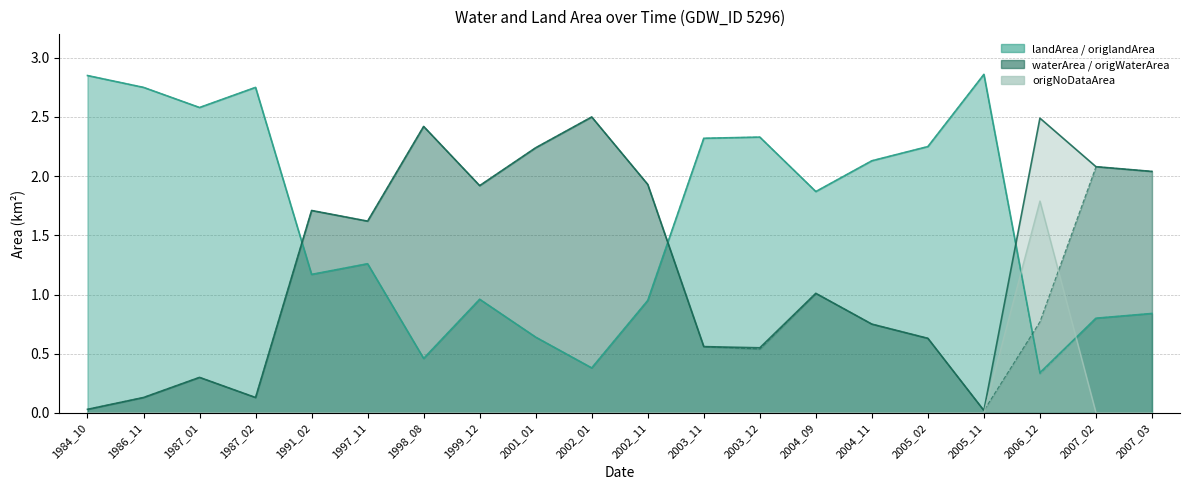

What is the difference between the maximum and minimum values in the origlandArea series?

2.5